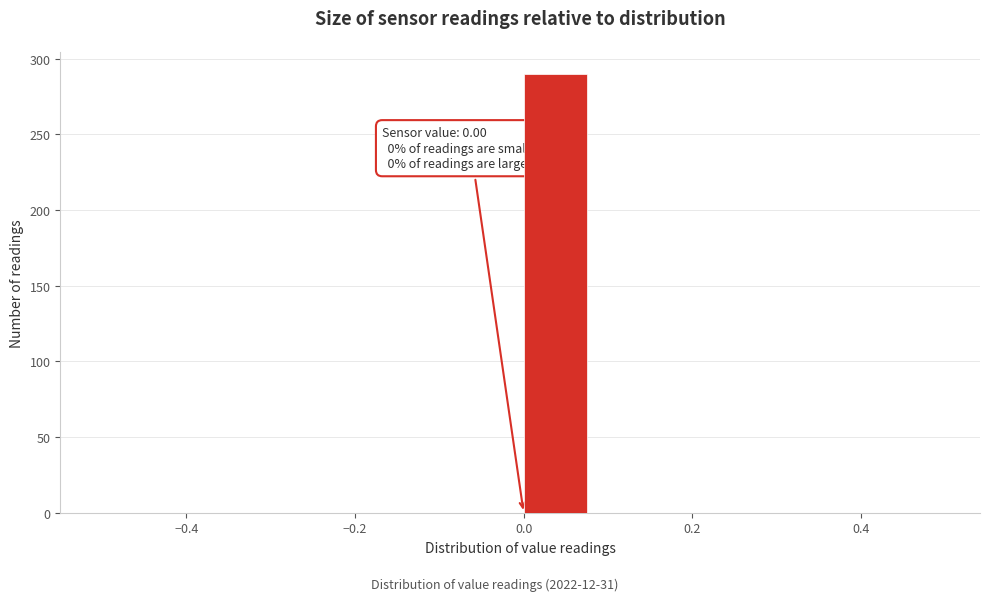

Over which range of the x-axis is the bar tallest?

0.00 to 0.08